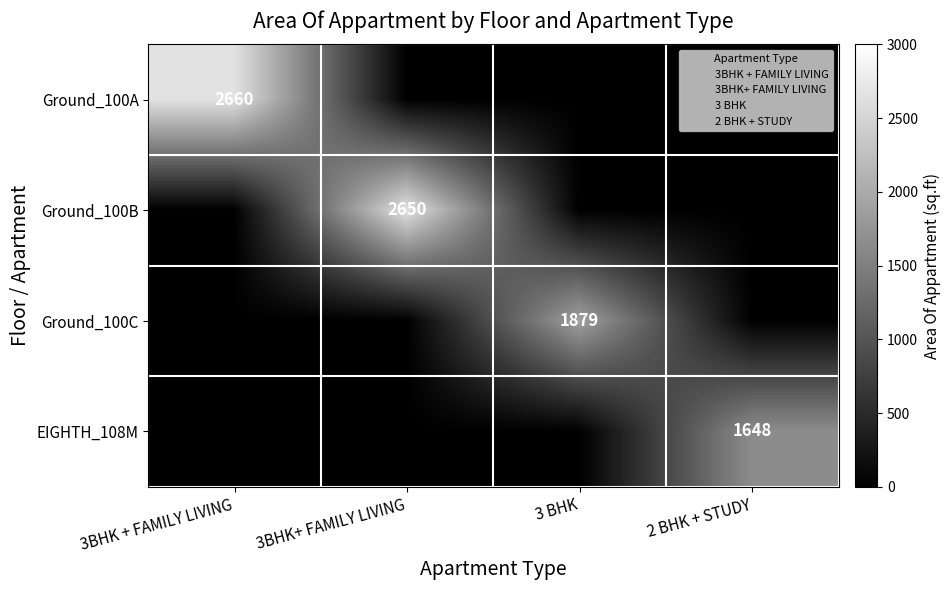

The Ground_100A series shows 1139 at 3BHK+ FAMILY LIVING. True or false?

False